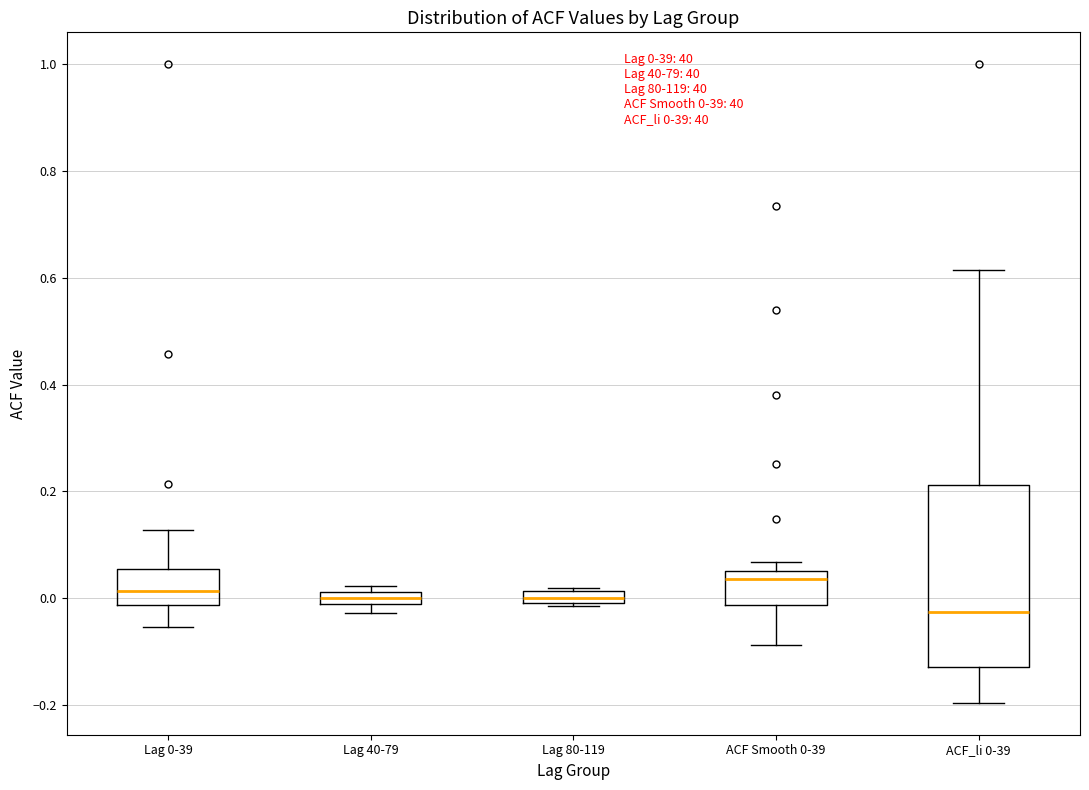

Which box is the tallest, from its lower edge to its upper edge?

ACF_li 0-39